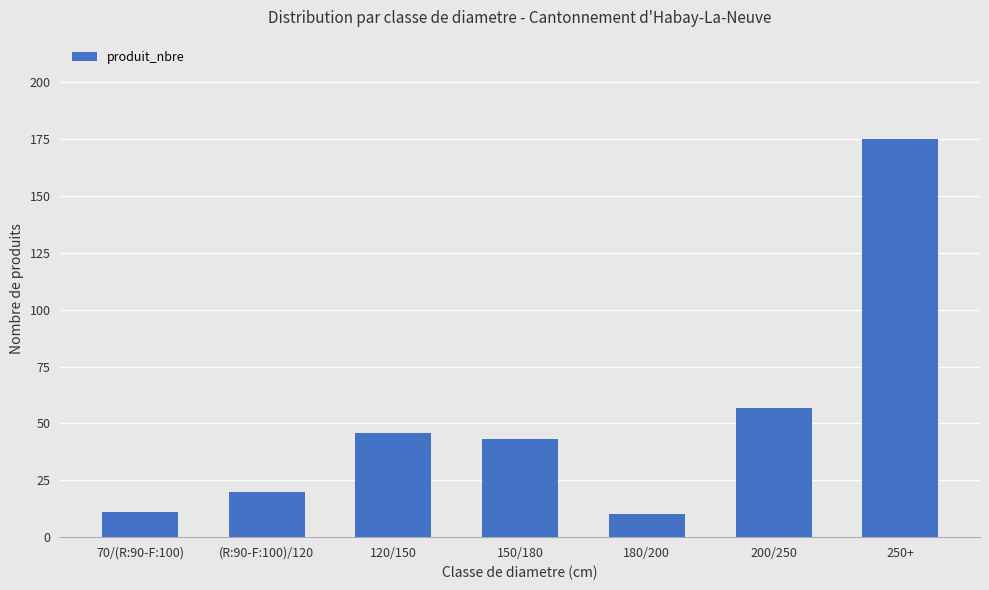

What is the difference between the values at 200/250 and (R:90-F:100)/120?

37